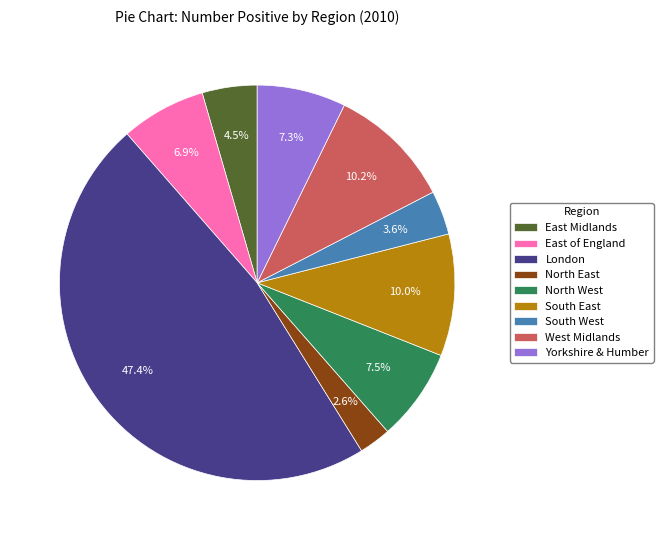

Which has a higher value, Yorkshire & Humber or West Midlands?

West Midlands